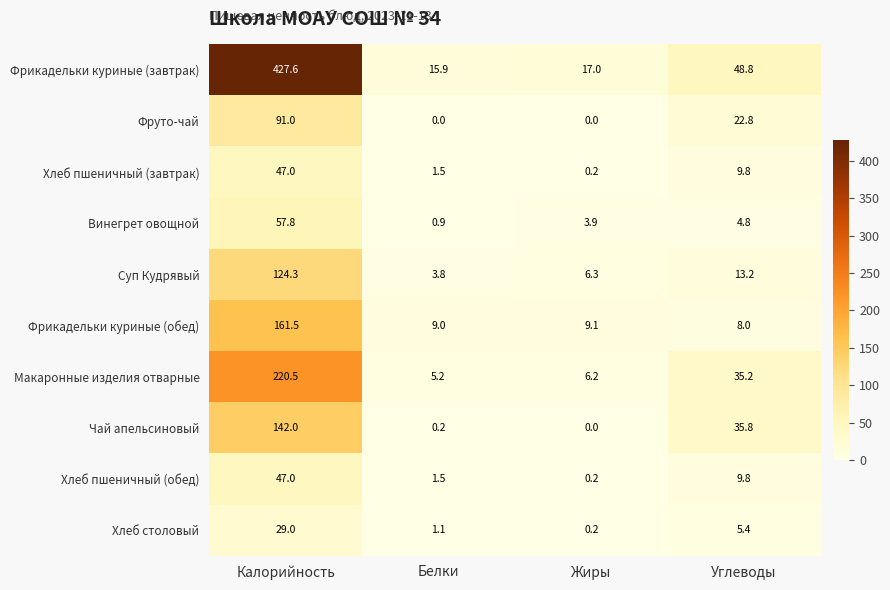

Where does the Винегрет овощной series first go above 4?

Калорийность